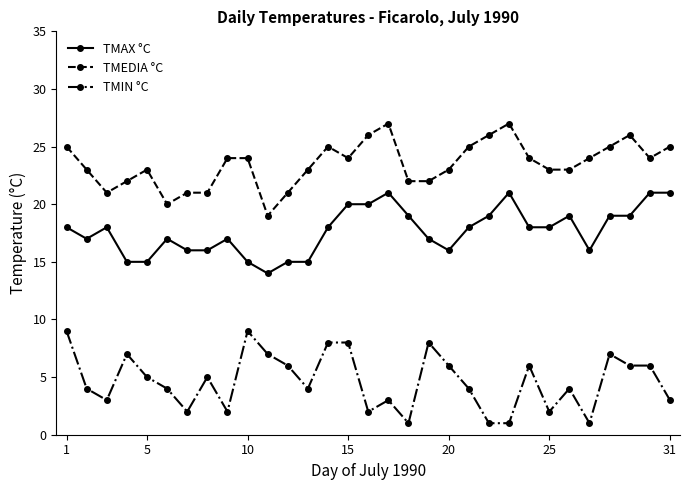

True or false: TMEDIA °C and TMAX °C cross at least once.

False